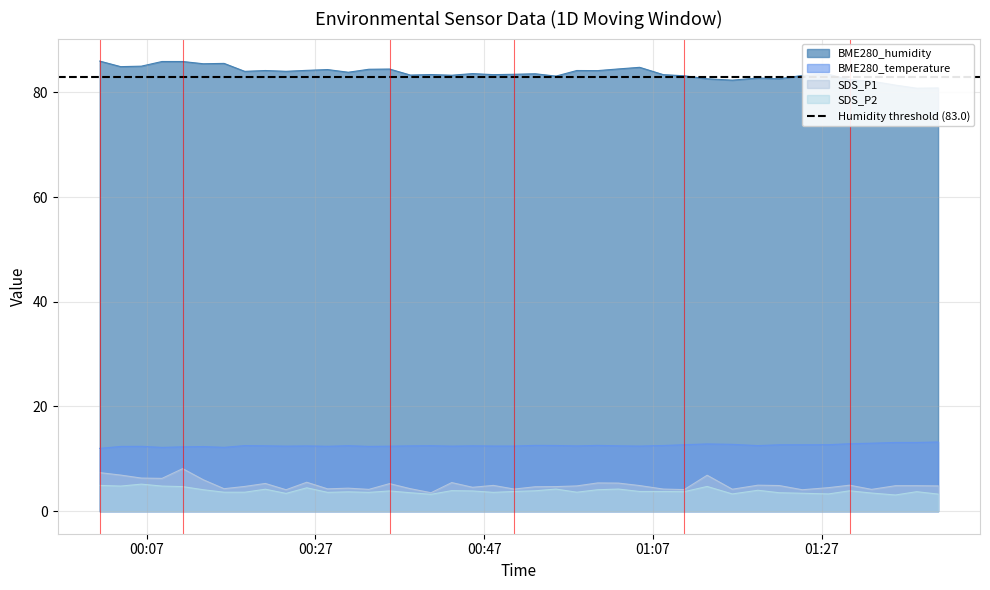

Reading left to right, list all the values displayed in this chart.

SDS_P1: 7.4	6.9	6.3	6.3	8.1	6.0	4.3	4.7	5.3	4.1	5.5	4.3	4.4	4.2	5.3	4.3	3.5	5.5	4.6	4.9	4.2	4.7	4.7	4.8	5.4	5.4	4.9	4.2	4.1	6.9	4.2	5.0	4.9	4.1	4.5	5.0	4.2	4.9	4.9	4.8
SDS_P2: 4.9	4.8	5.2	4.8	4.7	4.1	3.6	3.6	4.2	3.4	4.5	3.6	3.7	3.6	3.9	3.5	3.2	3.9	3.9	3.6	3.8	3.9	4.2	3.6	4.1	4.2	3.8	3.8	3.7	4.7	3.3	4.0	3.5	3.4	3.3	3.9	3.5	3.1	3.7	3.3
BME280_temperature: 12.0	12.4	12.4	12.2	12.3	12.3	12.2	12.5	12.5	12.4	12.5	12.4	12.5	12.4	12.4	12.5	12.5	12.4	12.5	12.4	12.4	12.6	12.6	12.5	12.6	12.5	12.4	12.6	12.7	12.8	12.8	12.5	12.7	12.7	12.7	12.9	13.0	13.1	13.1	13.2
BME280_humidity: 86.0	84.9	85.0	85.9	85.9	85.5	85.5	84.0	84.2	84.0	84.2	84.3	83.8	84.4	84.4	83.3	83.4	83.3	83.6	83.4	83.4	83.5	83.1	84.2	84.1	84.5	84.8	83.4	83.2	82.6	82.3	82.7	82.6	83.2	83.4	82.4	82.1	81.4	80.8	80.8